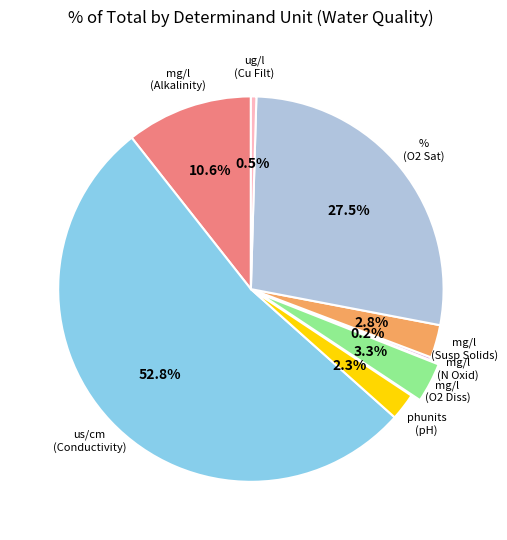

Is there any slice that represents more than half of the pie?

Yes